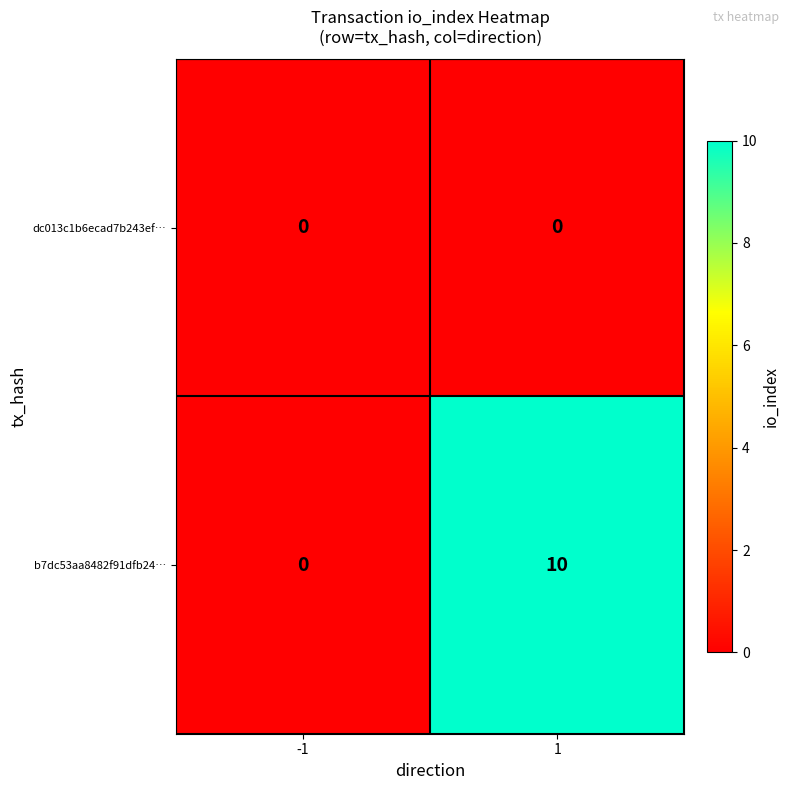

At how many categories does at least one series exceed 6?

1